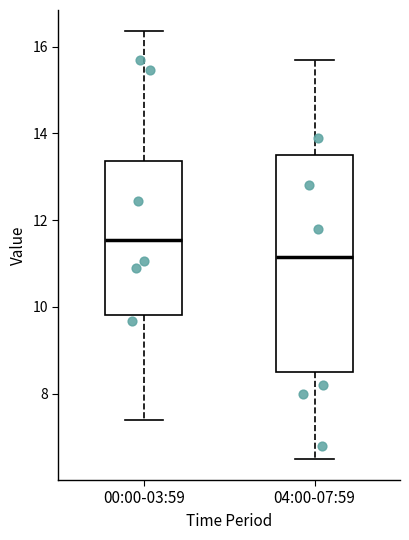

Reading left to right, transcribe this box plot: for each box, give where its median line is, the range the box spans, and where its two whiskers end, as read against the y-axis. The values are not printed on the chart, so give them approximately, as read against the axis.

00:00-03:59: median 11.6, box 9.8 to 13.4, whiskers 7.4 to 16.4
04:00-07:59: median 11.2, box 8.6 to 13.6, whiskers 6.6 to 15.8